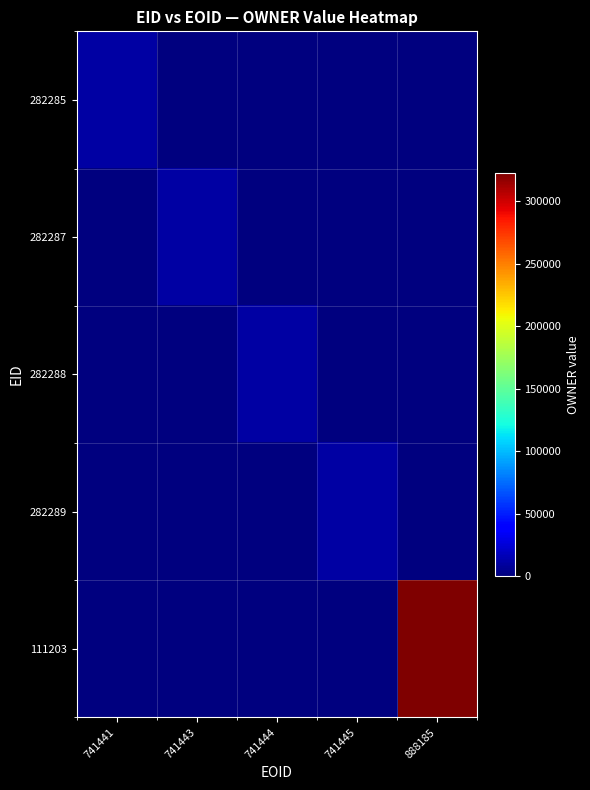

At which category does the chart reach its peak across all series?

888185